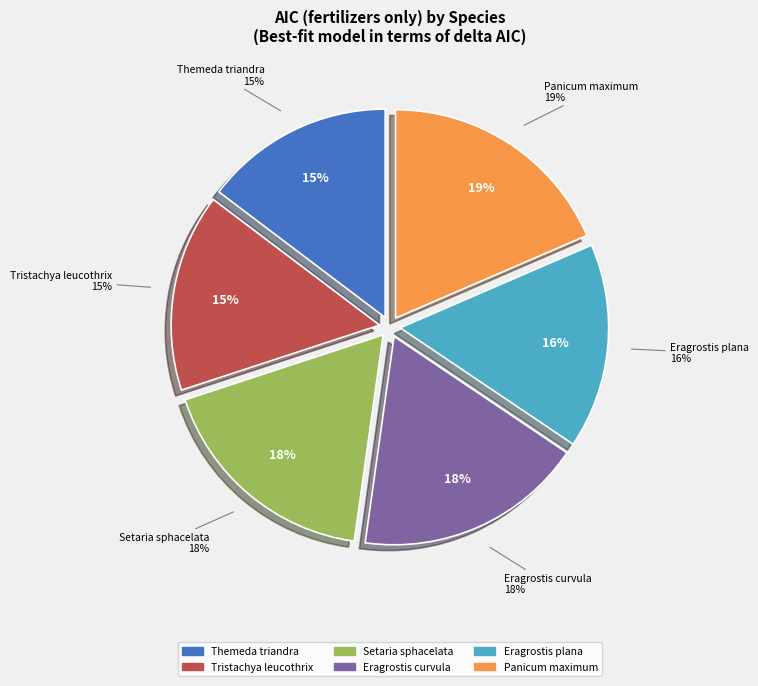

How many slices are in this pie chart?

6